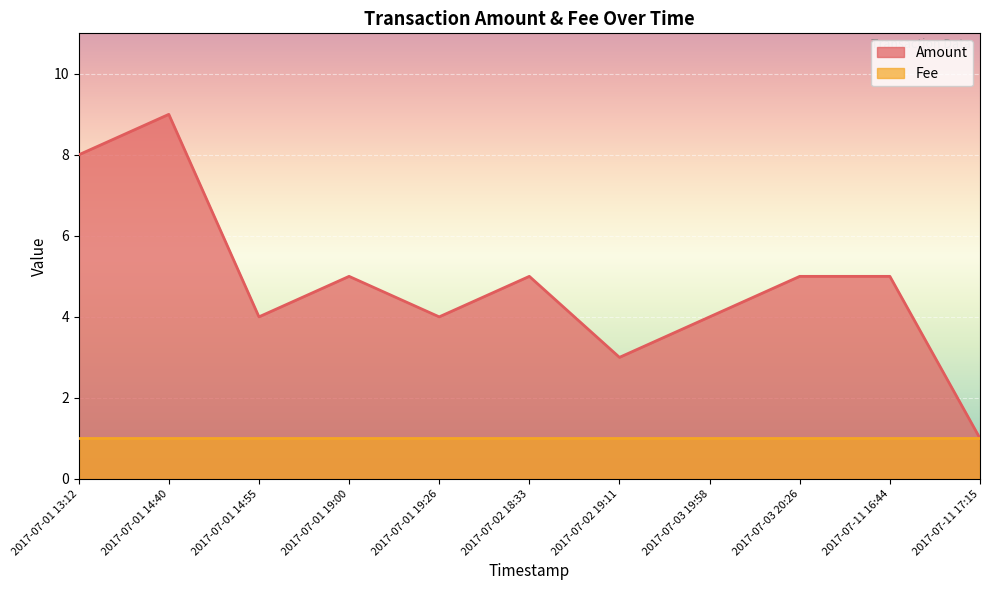

What is the change in value from 2017-07-01 19:00 to 2017-07-01 19:26?

-1